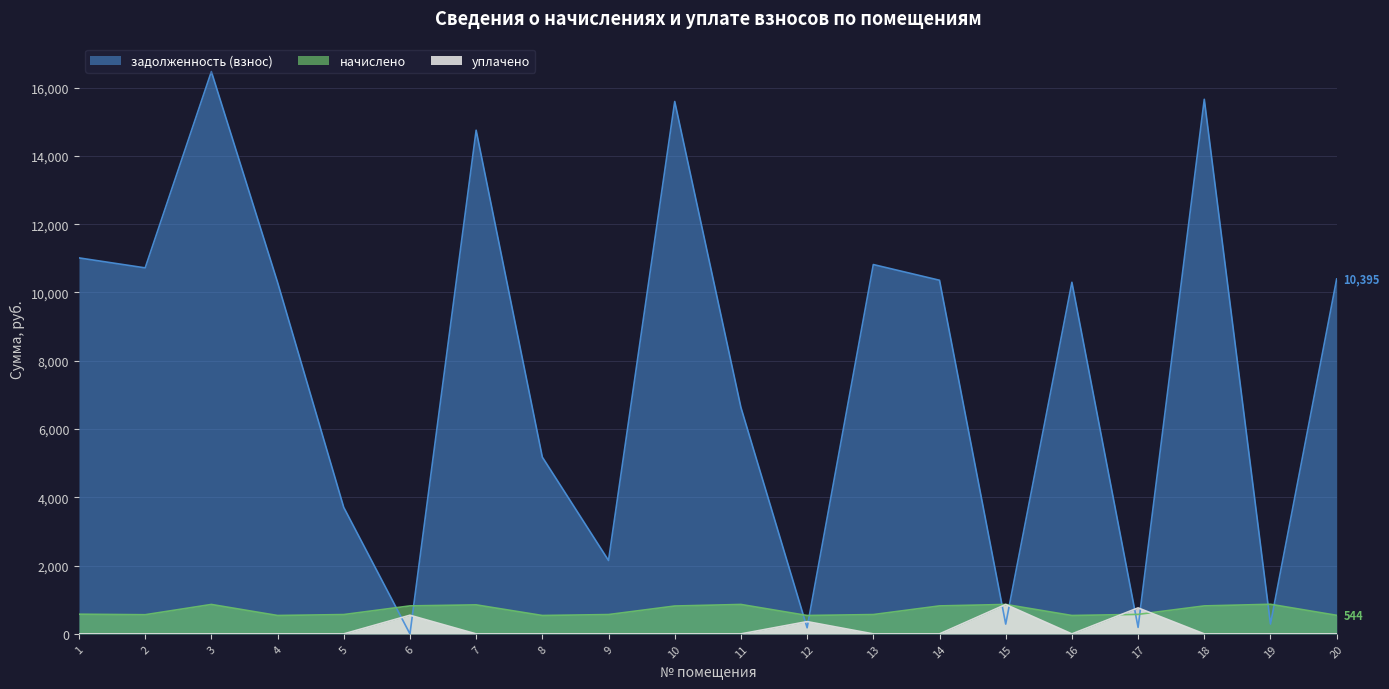

Between 6 and 20, which is larger?

20